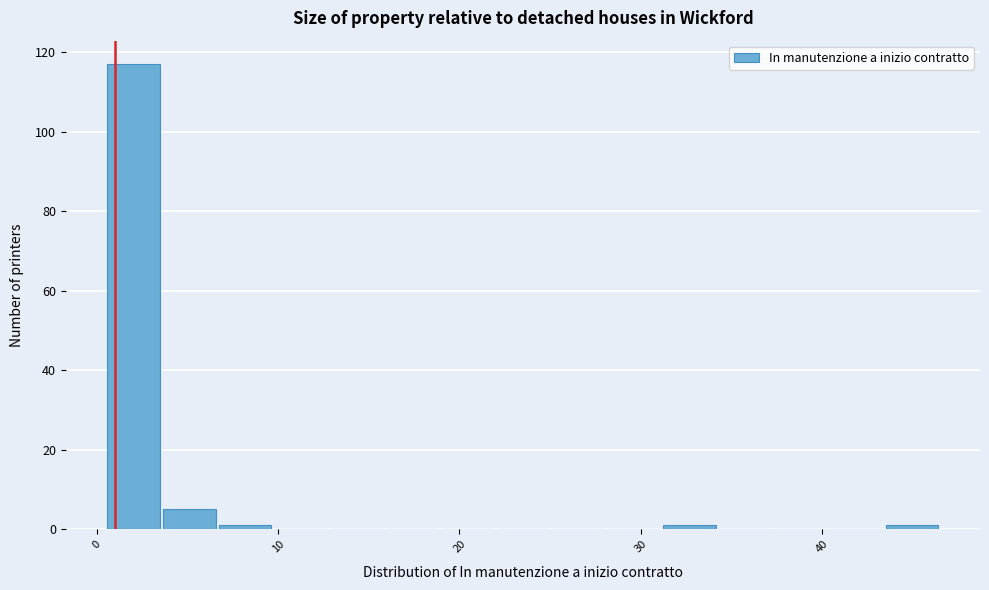

Around what value on the x-axis is the tallest bar? Give the approximate position of its centre, as read against the axis.

2